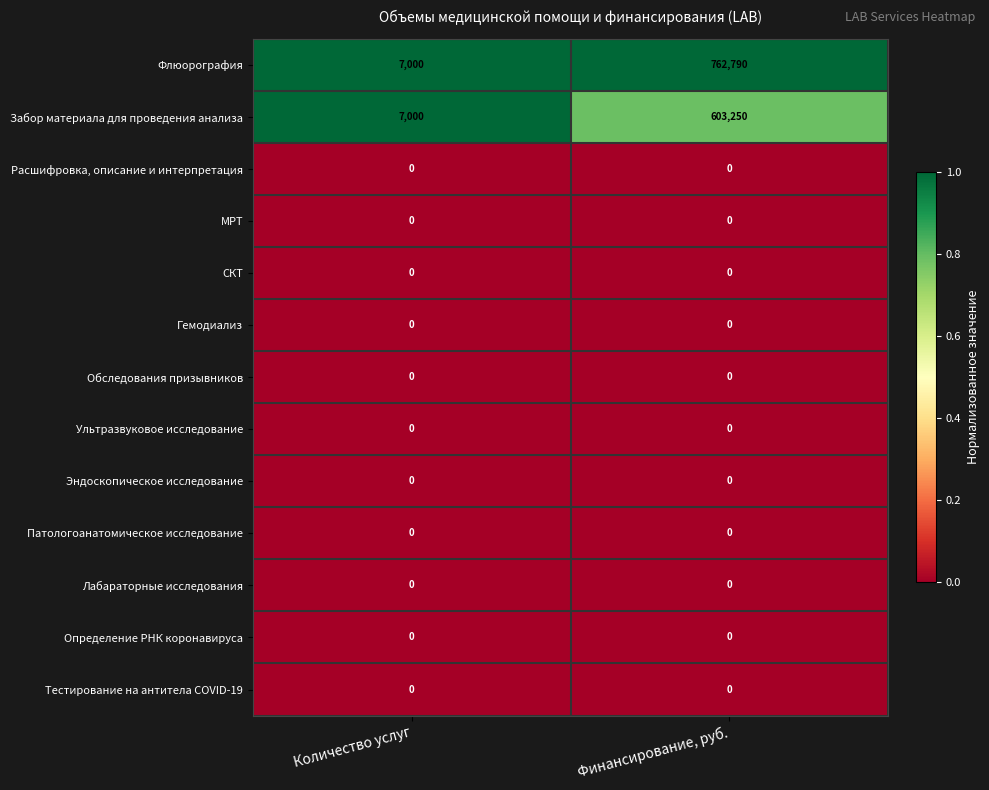

Reading left to right, extract all data points from this chart.

Флюорография: 7000	762790
Забор материала для проведения анализа: 7000	603250
Расшифровка, описание и интерпретация: 0	0
МРТ: 0	0
СКТ: 0	0
Гемодиализ: 0	0
Обследования призывников: 0	0
Ультразвуковое исследование: 0	0
Эндоскопическое исследование: 0	0
Патологоанатомическое исследование: 0	0
Лабараторные исследования: 0	0
Определение РНК коронавируса: 0	0
Тестирование на антитела COVID-19: 0	0